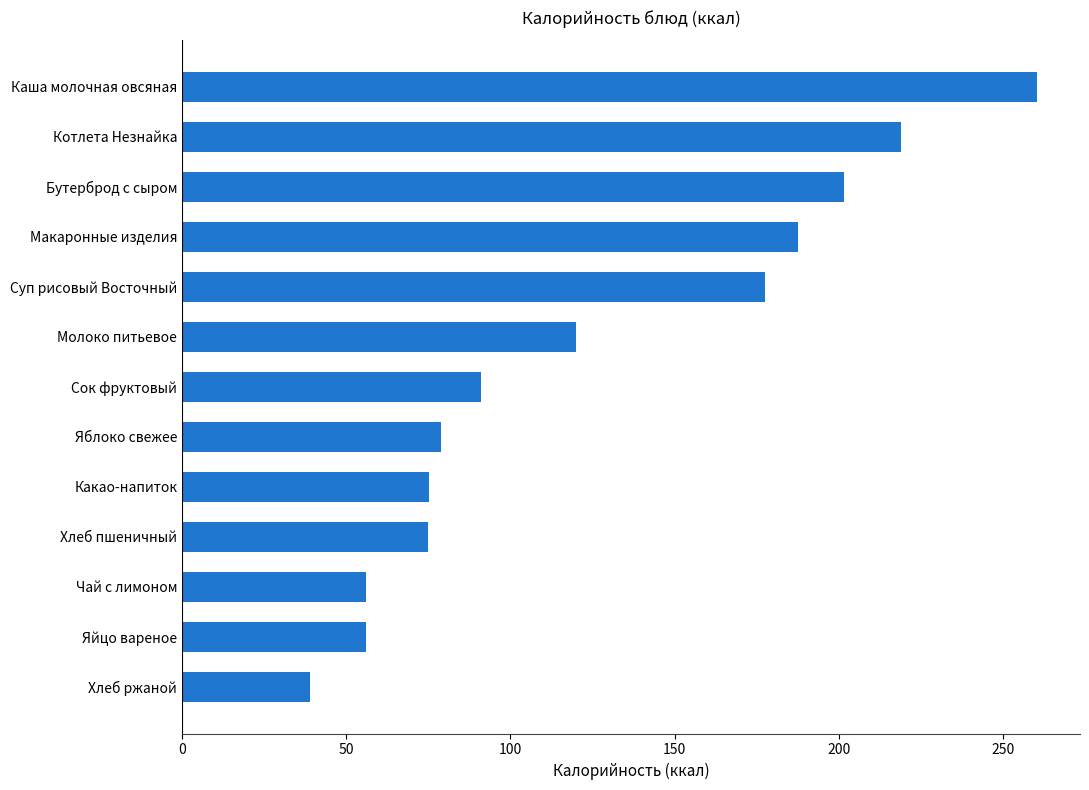

At which label is the value closest to 149?

Суп рисовый Восточный